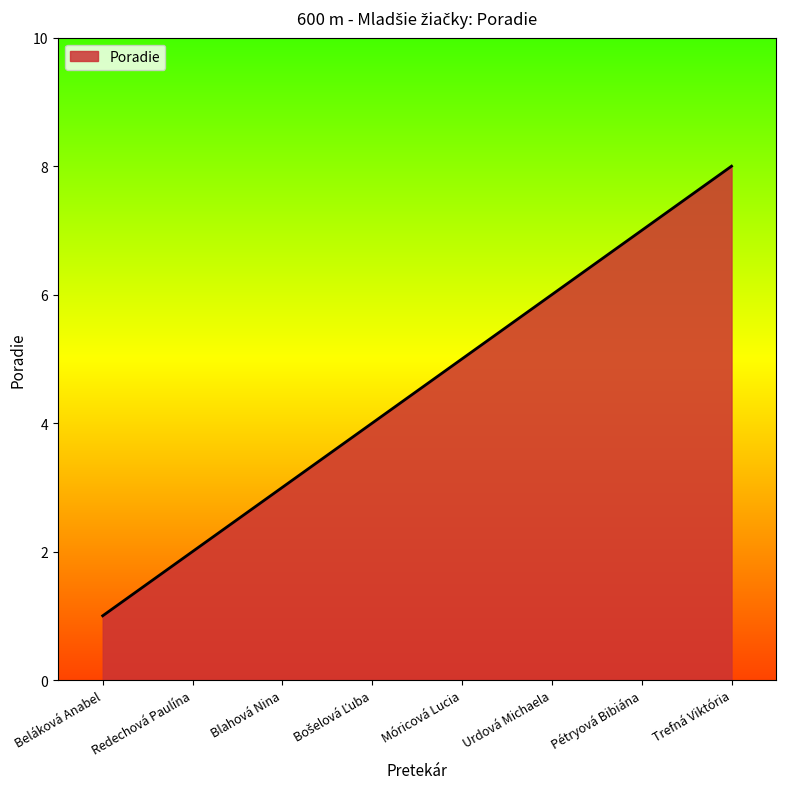

What is the sum of all values?

36